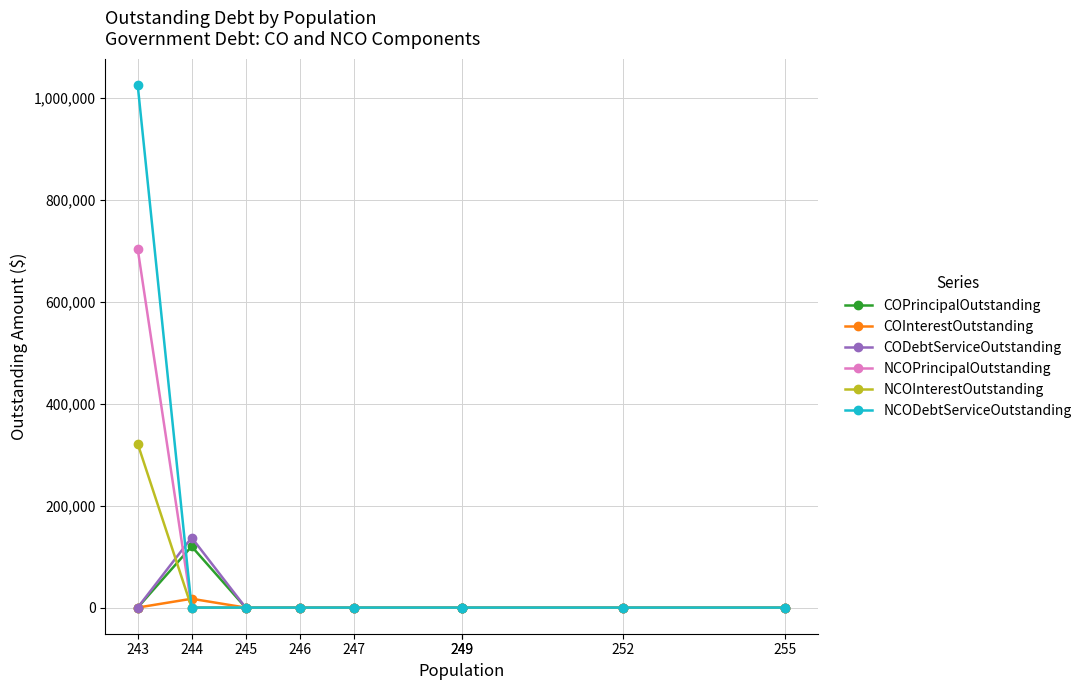

Reading right to left, list all the values displayed in this chart.

COPrincipalOutstanding: 255=0.0	252=0.0	249=0.0	249=0.0	247=0.0	246=0.0	245=0.0	244=120000.0	243=0.0
COInterestOutstanding: 255=0.0	252=0.0	249=0.0	249=0.0	247=0.0	246=0.0	245=0.0	244=17323.0	243=0.0
CODebtServiceOutstanding: 255=0.0	252=0.0	249=0.0	249=0.0	247=0.0	246=0.0	245=0.0	244=137323.0	243=0.0
NCOPrincipalOutstanding: 255=0.0	252=0.0	249=0.0	249=0.0	247=0.0	246=0.0	245=0.0	244=0.0	243=704000.0
NCOInterestOutstanding: 255=0.0	252=0.0	249=0.0	249=0.0	247=0.0	246=0.0	245=0.0	244=0.0	243=321541.4
NCODebtServiceOutstanding: 255=0.0	252=0.0	249=0.0	249=0.0	247=0.0	246=0.0	245=0.0	244=0.0	243=1025541.4